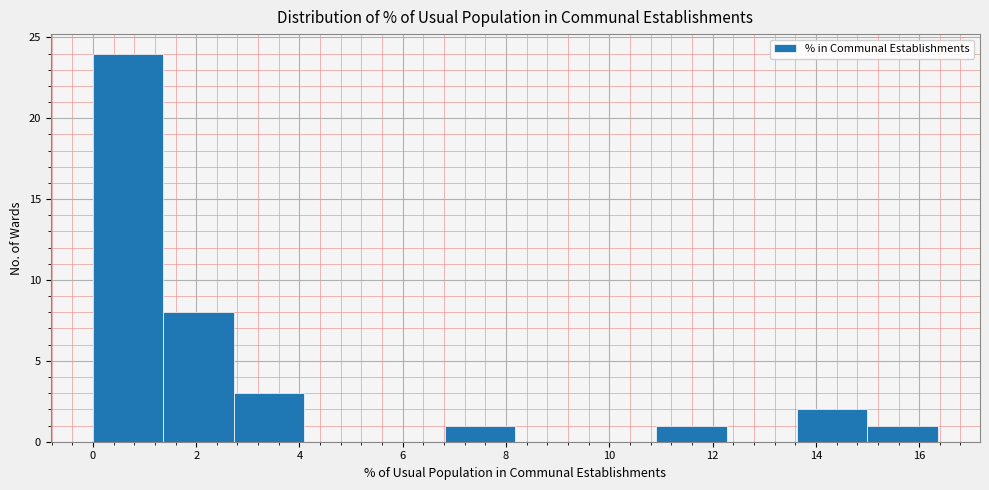

Over which range of the x-axis is the bar tallest?

0.0 to 1.4